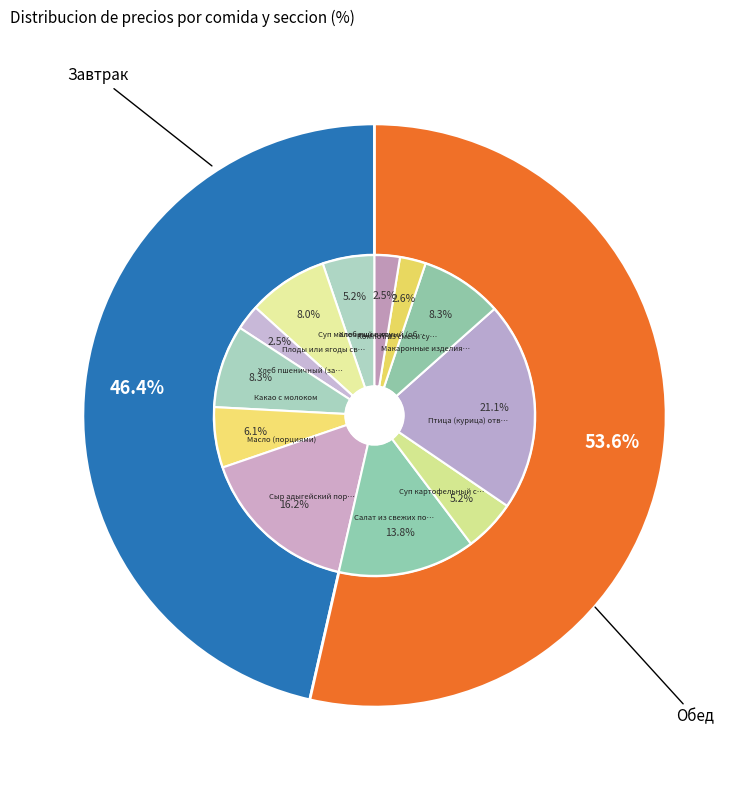

To the nearest percent, what is the combined percentage of Птица (курица) отварная and Салат из свежих помидоров?

35%